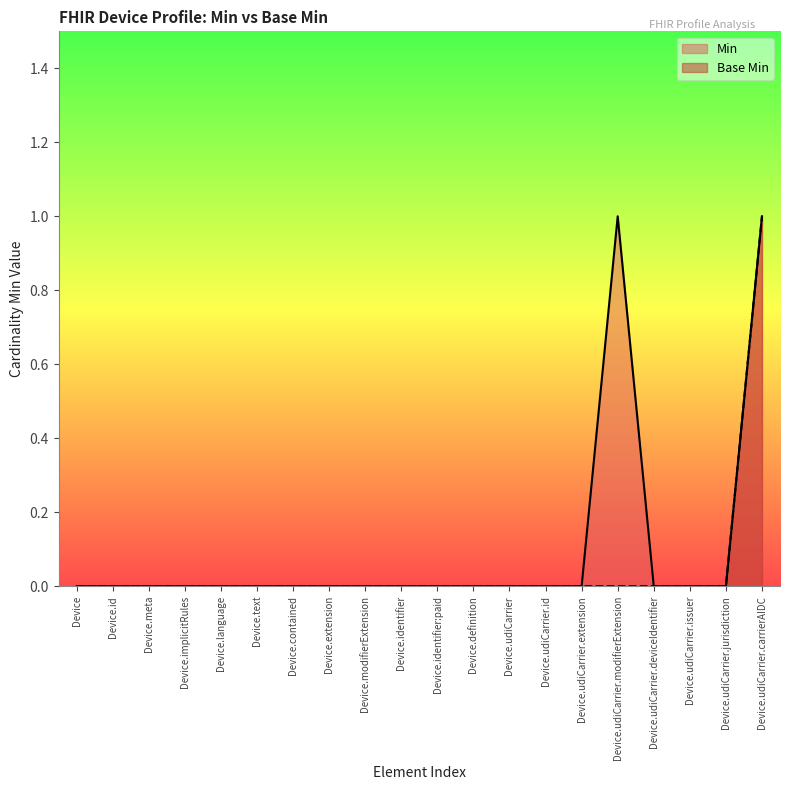

Which category has the highest value across all series?

Device.udiCarrier.modifierExtension